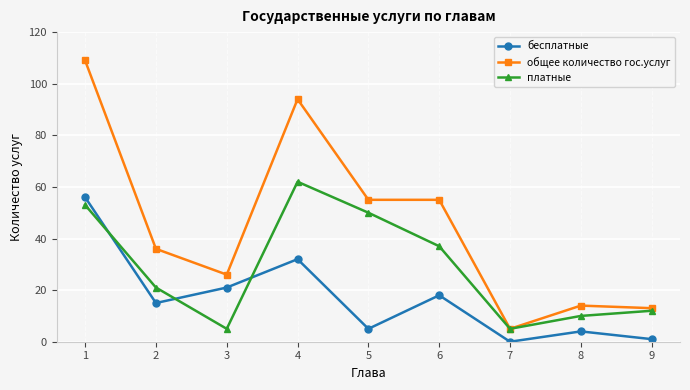

What are all the series names shown in the legend?

бесплатные, общее количество гос.услуг, платные